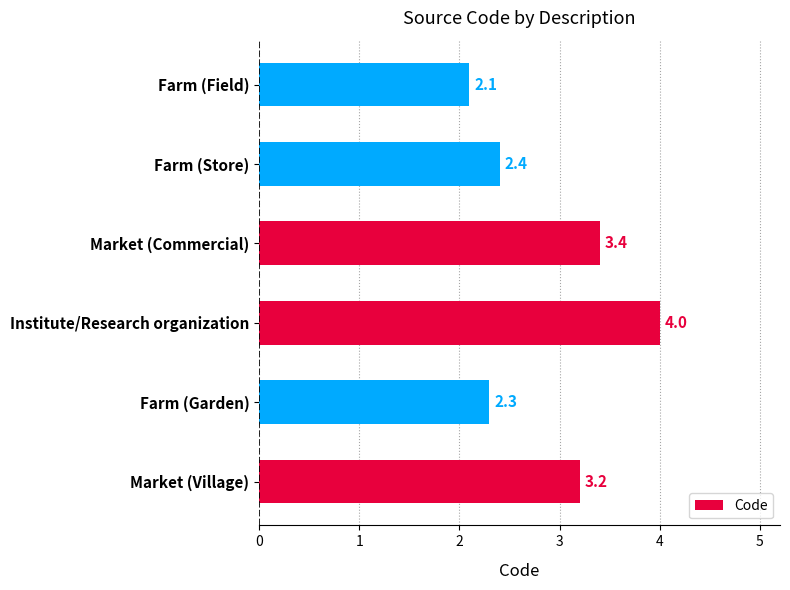

Between Institute/Research organization and Market (Commercial), which is larger?

Institute/Research organization